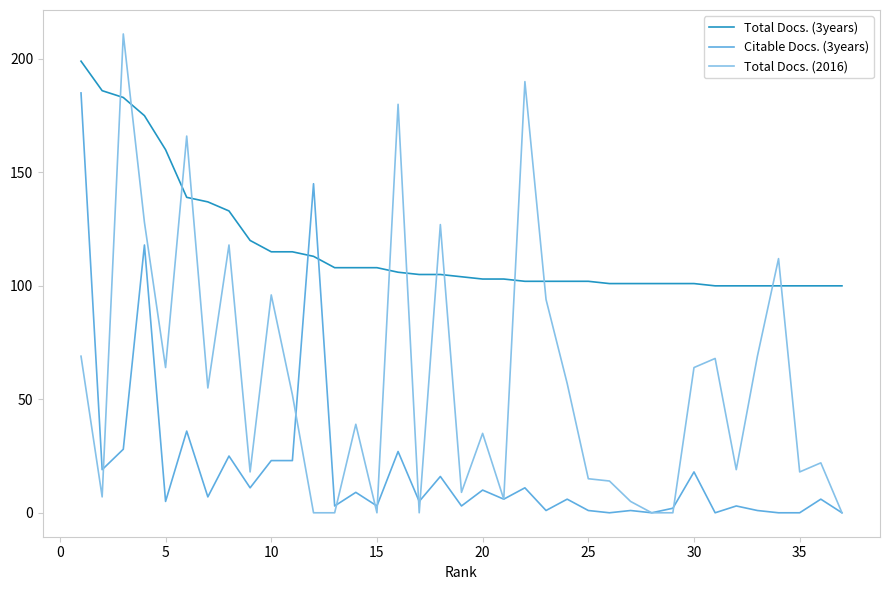

Which series has the largest total across all categories?

Total Docs. (3years)